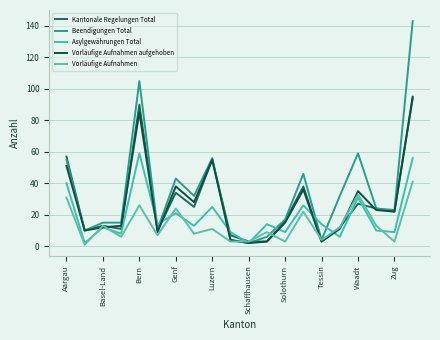

What is the value of the Vorläufige Aufnahmen aufgehoben point at the 19th from the left?

22